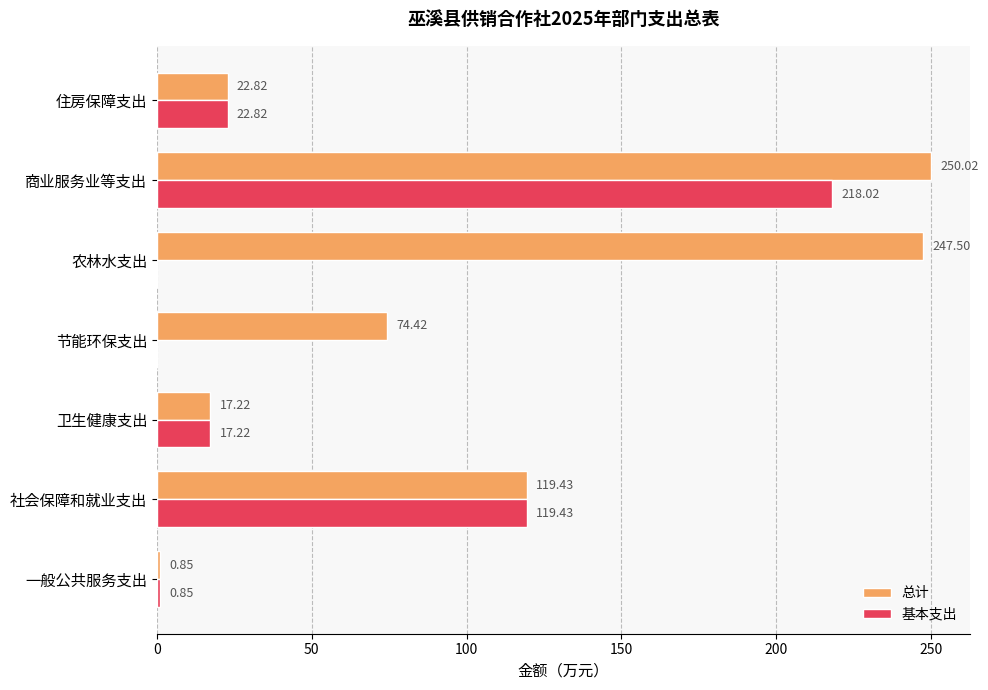

What is the total value across all series at 农林水支出?

247.5